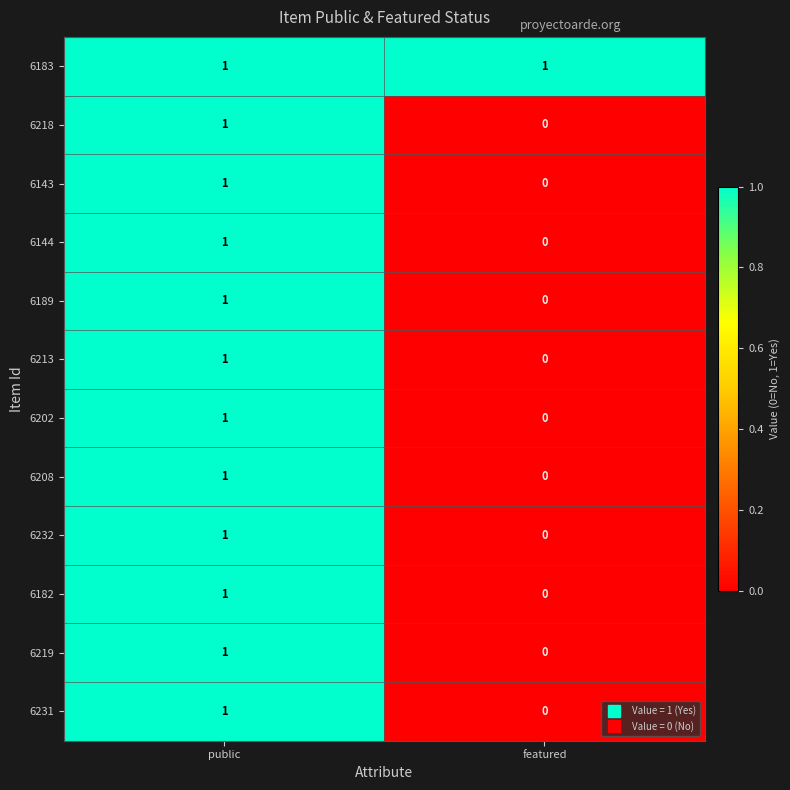

The value of 6144 at public is 1. True or false?

True